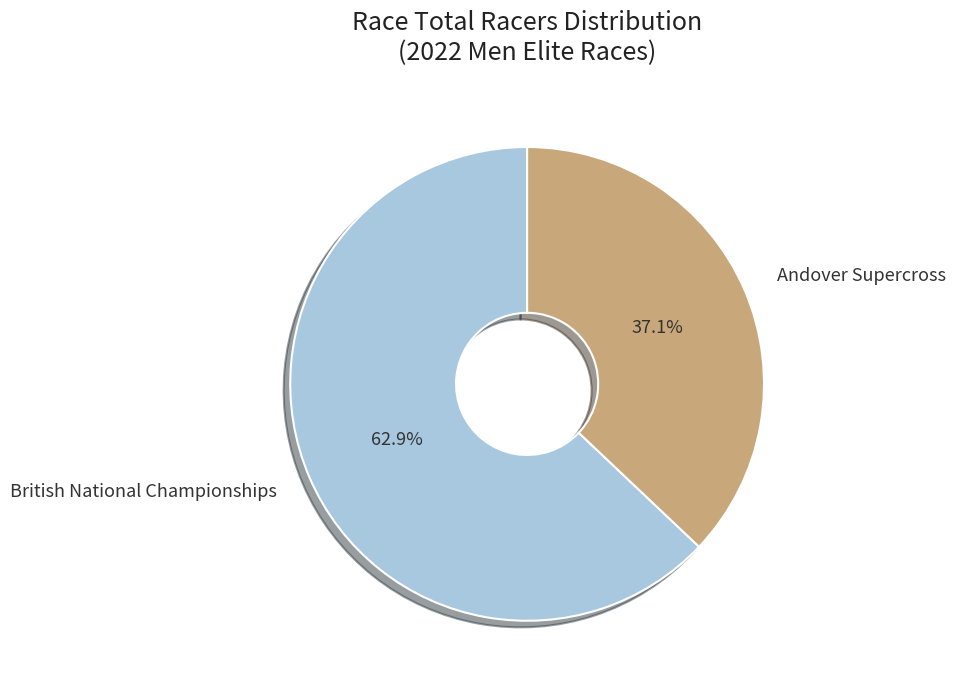

What is the ratio of the value at British National Championships to the value at Andover Supercross?

1.7